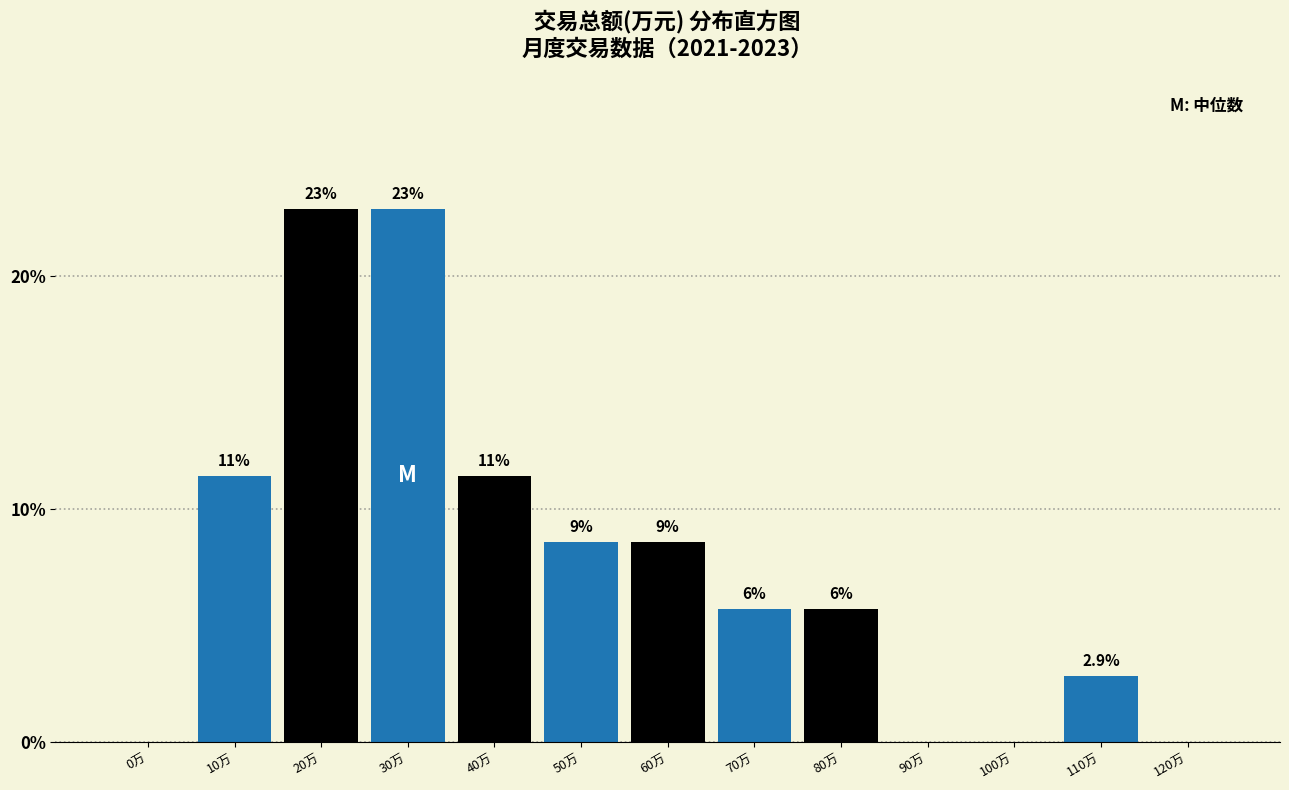

Are the bars horizontal?

No